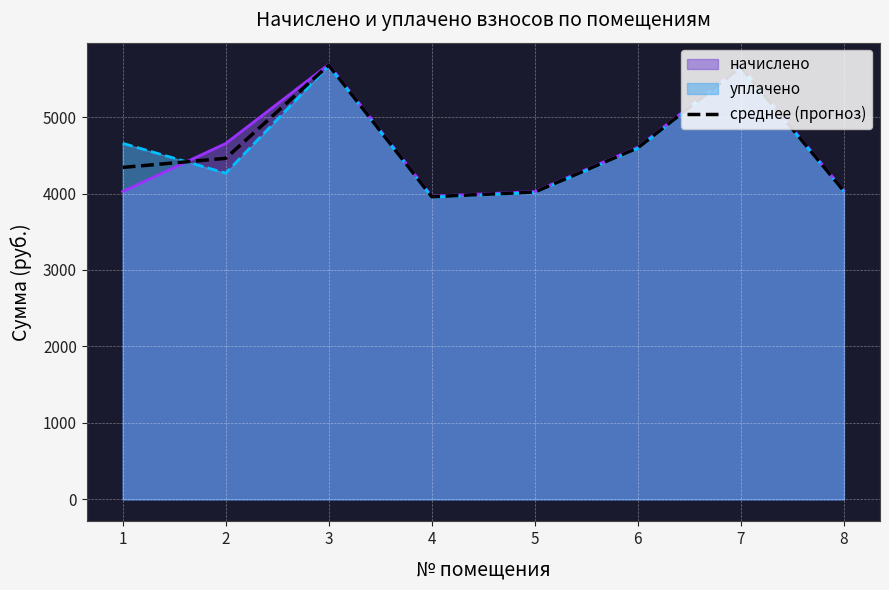

Rank the categories by value from highest to lowest.

3, 7, 6, 2, 1, 8, 5, 4